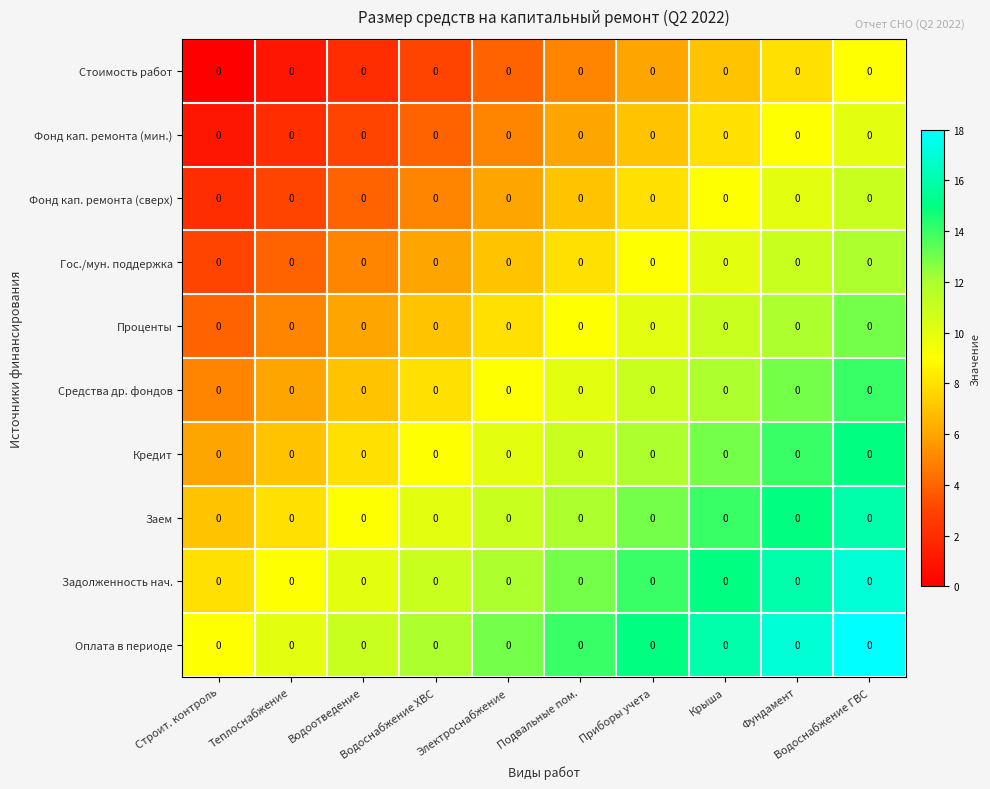

How many Стоимость работ values are between 2 and 7?

6